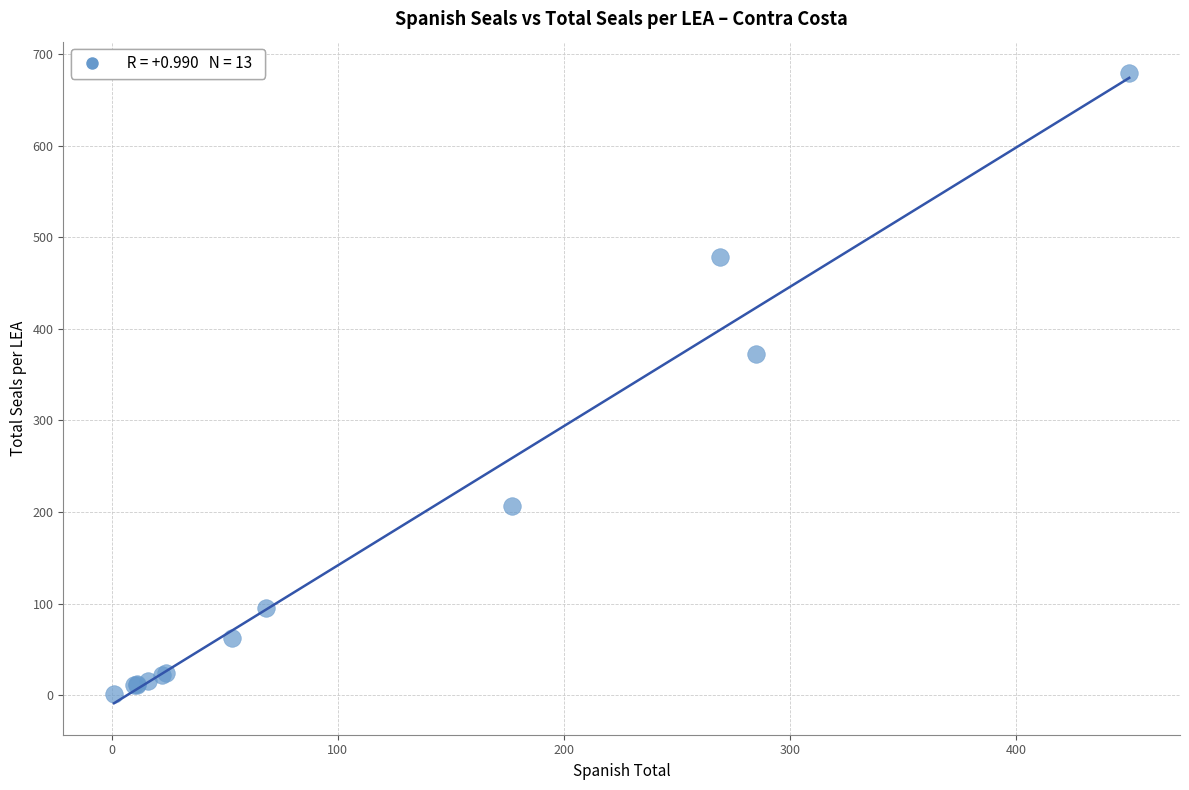

What Y value in the scatter plot is closest to 340?

373